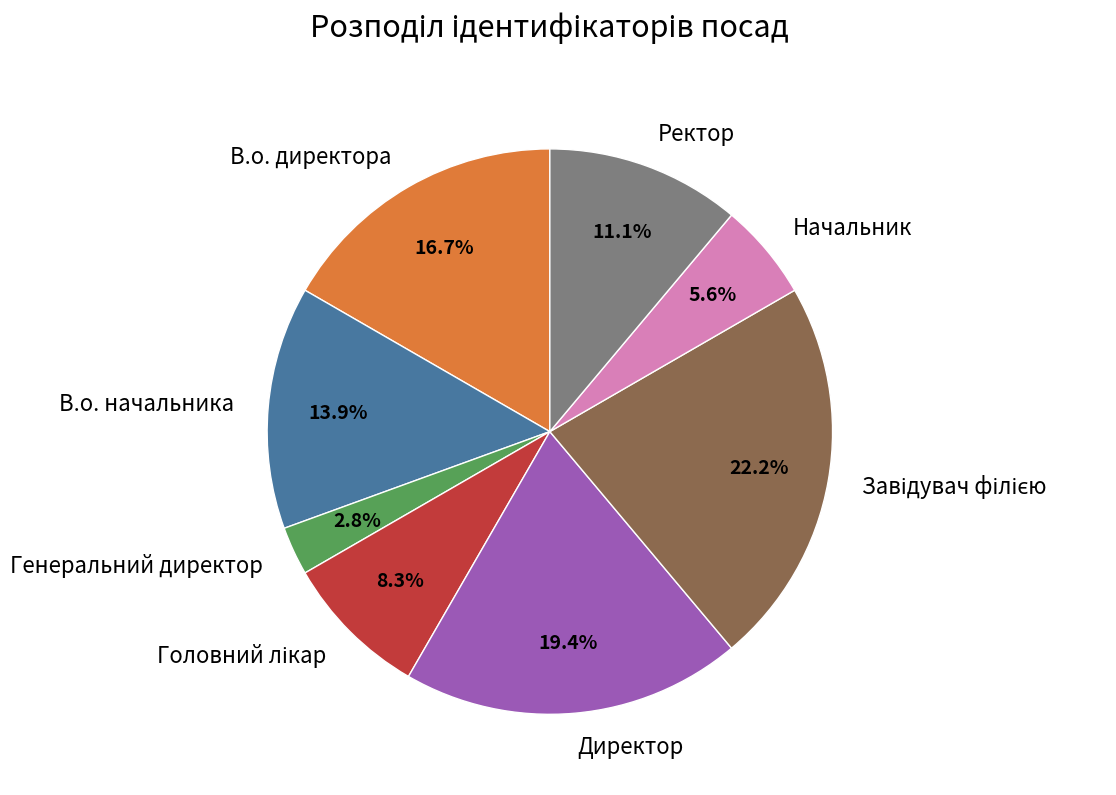

The Начальник slice represents 15% of the pie. True or false?

False